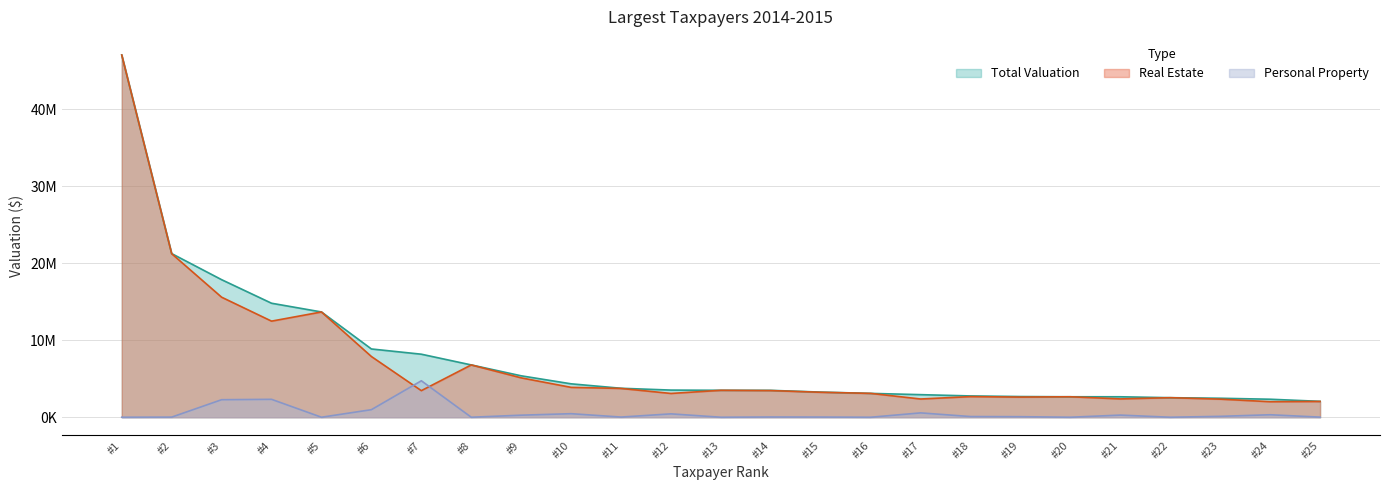

What is the value of the Real Estate point at the 4th from the left?

12489600